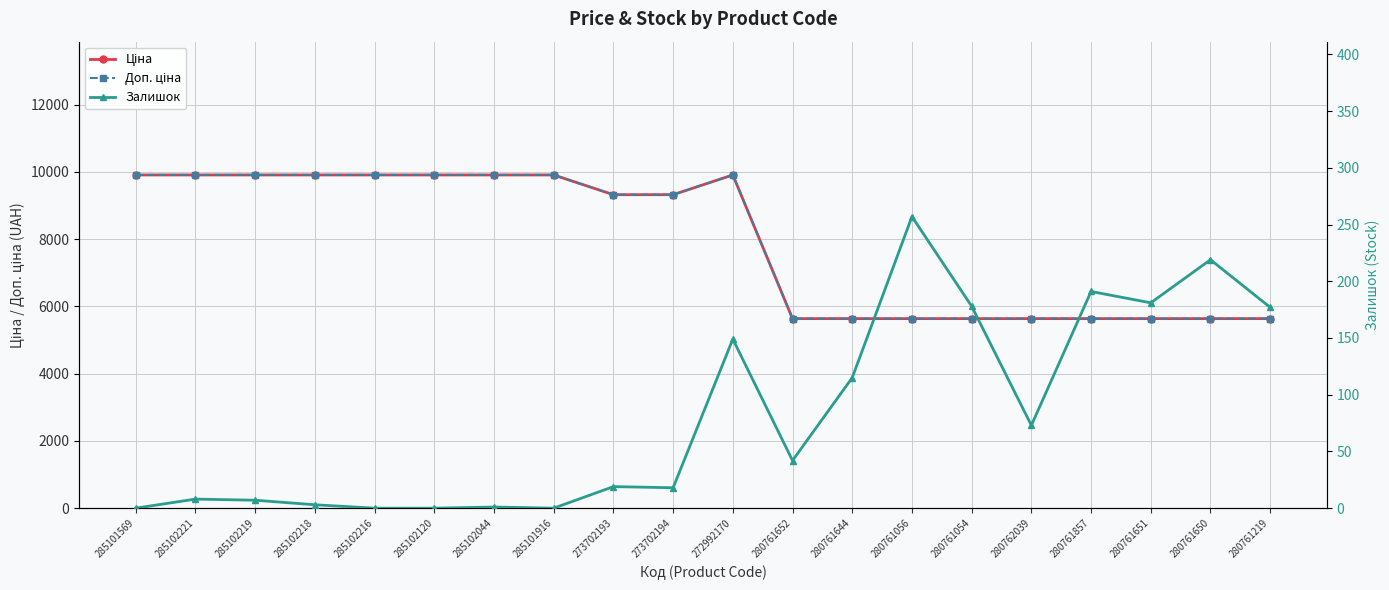

Which series changed the most between 285101916 and 273702194?

Ціна